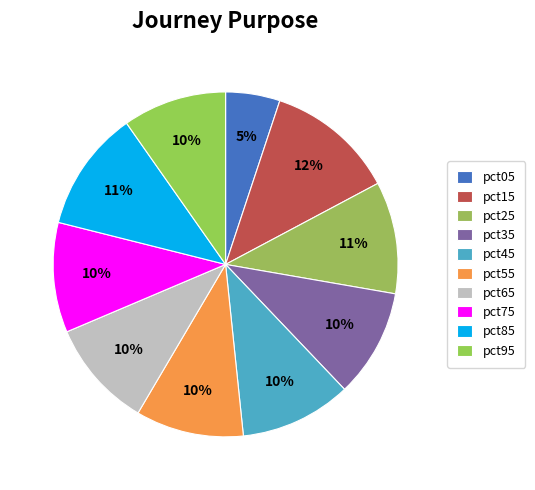

Count the number of slices in the pie.

10